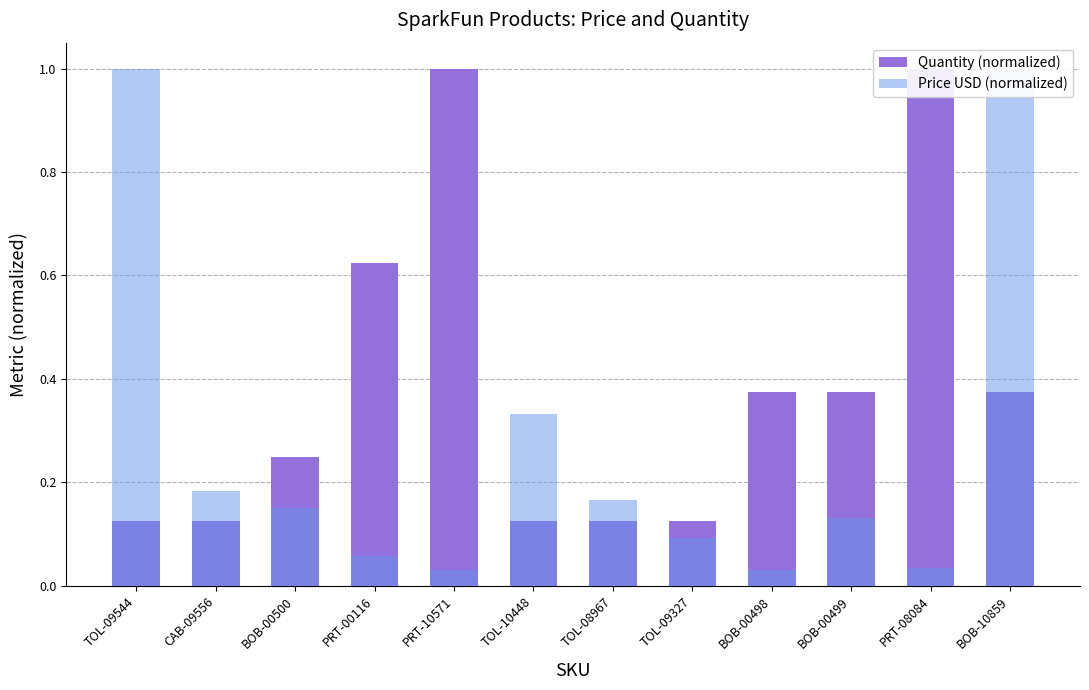

At which label does Quantity (normalized) reach its peak?

PRT-10571